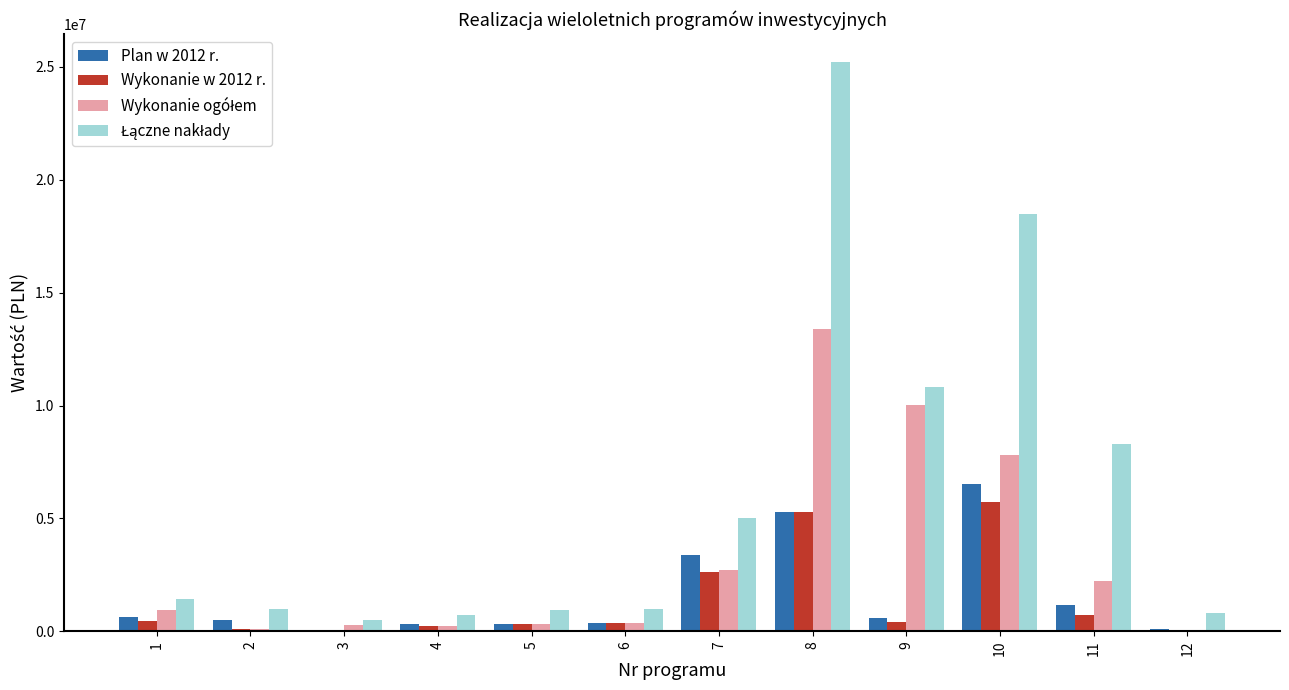

What is the sum of the Plan w 2012 r. values at 10 and 5?

6839641.0